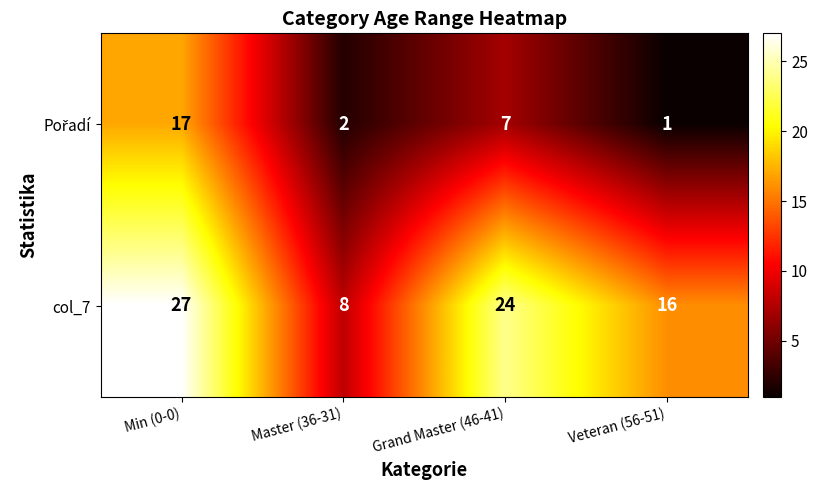

The value of col_7 at Master (36-31) is 13. True or false?

False